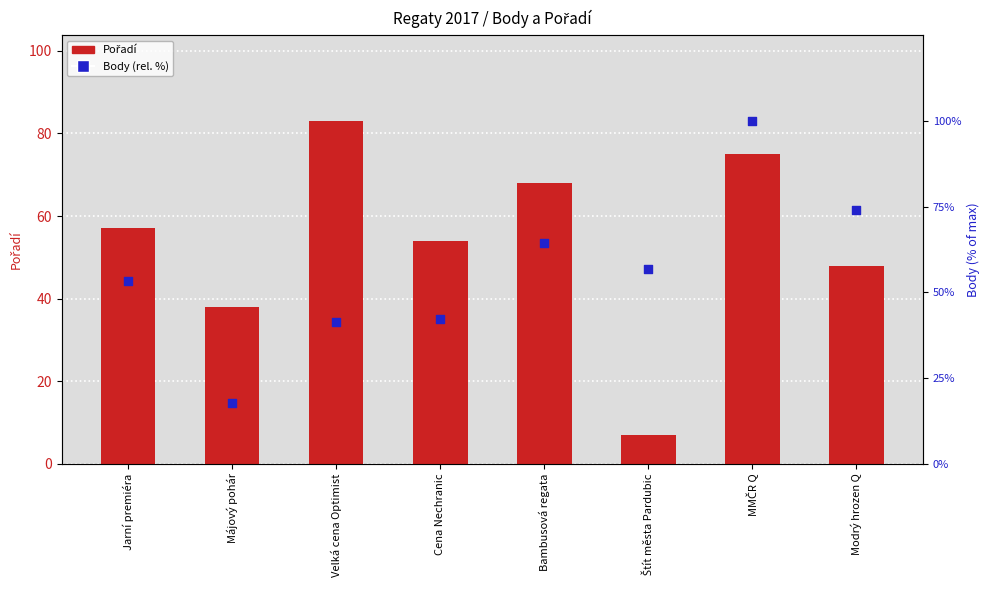

Which series has the widest spread of Y values?

Body (rel. %)